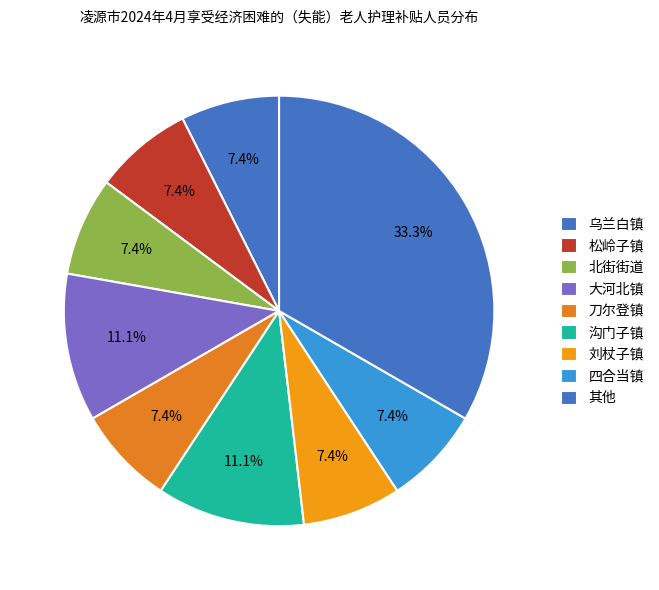

How many segments does this pie chart have?

9